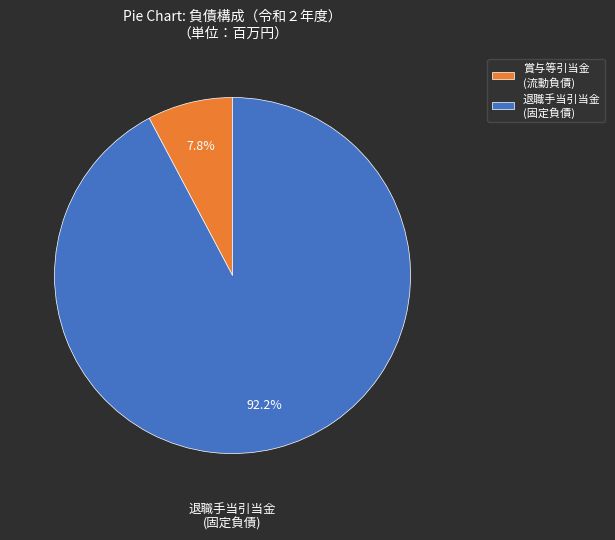

Is there a majority slice in this chart?

Yes